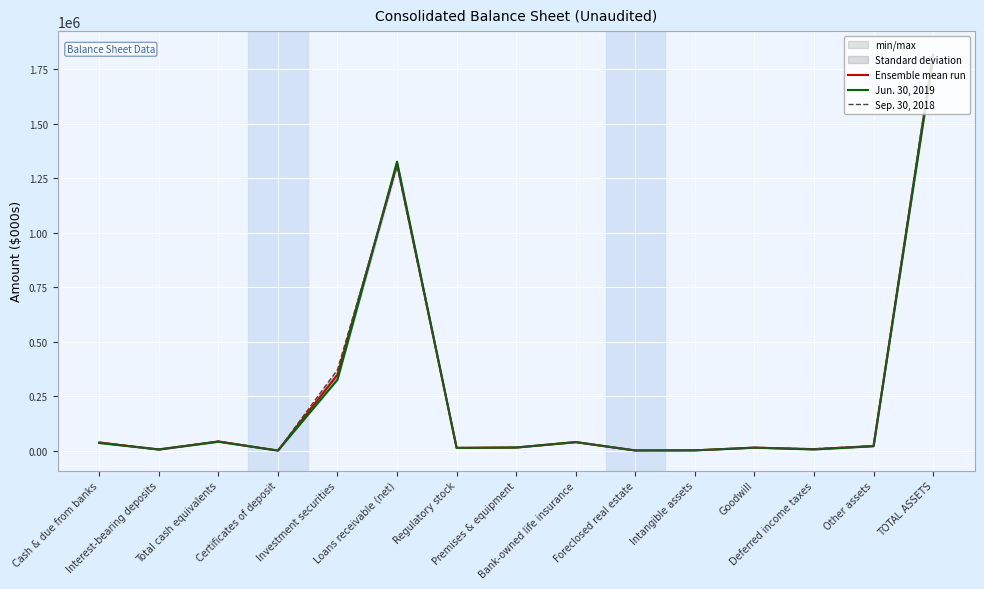

At Goodwill, list the series in order from largest to smallest.

Ensemble mean run, Jun. 30, 2019, Sep. 30, 2018